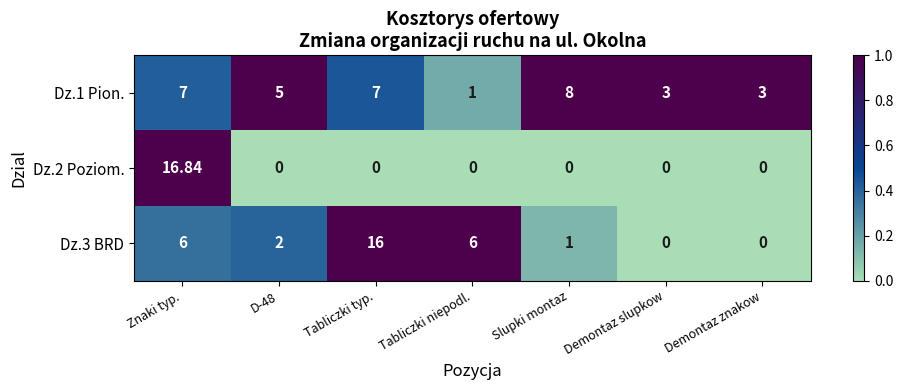

At which category is the sum across all series the highest?

Znaki typ.